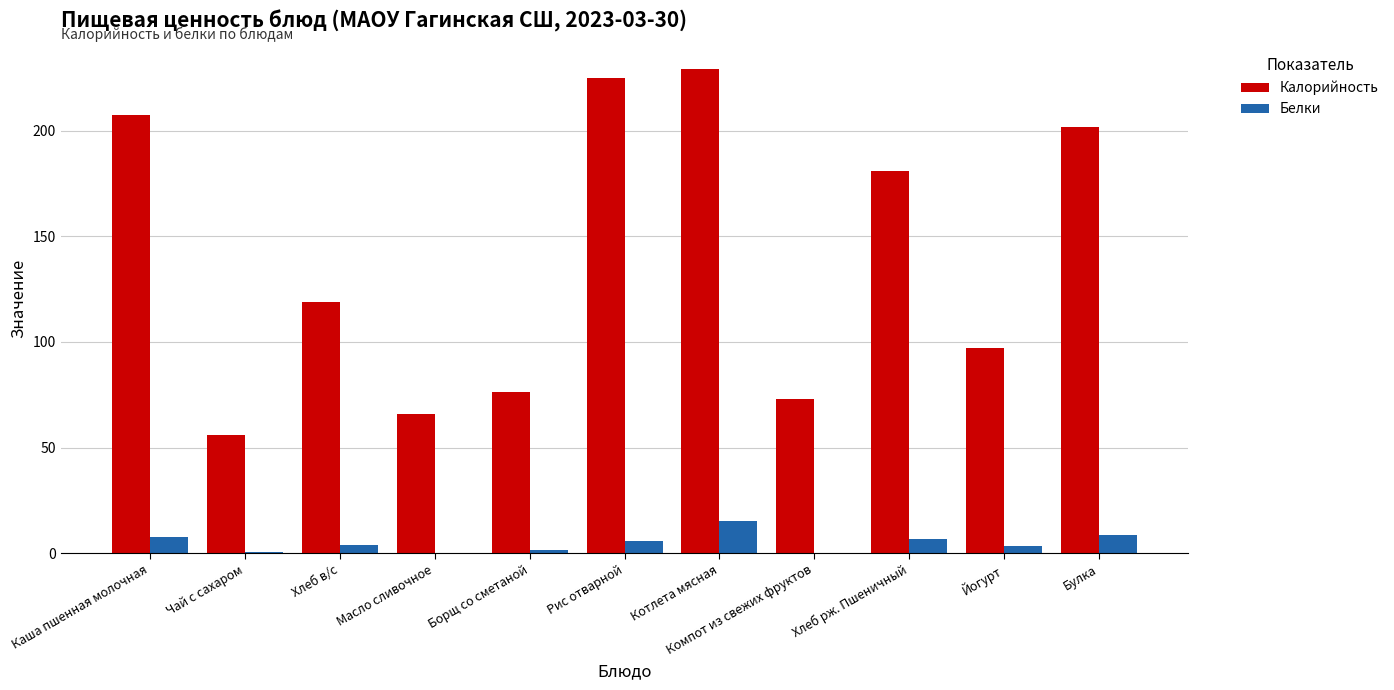

Is it true that Калорийность equals 225.0 at Рис отварной?

True